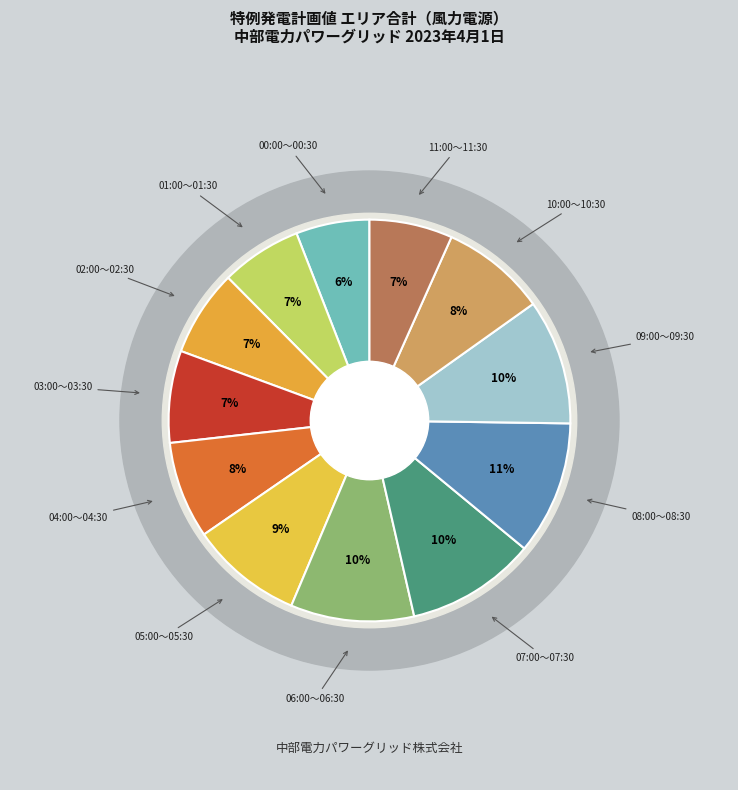

Does 08:00～08:30 account for over 50% of the chart?

No